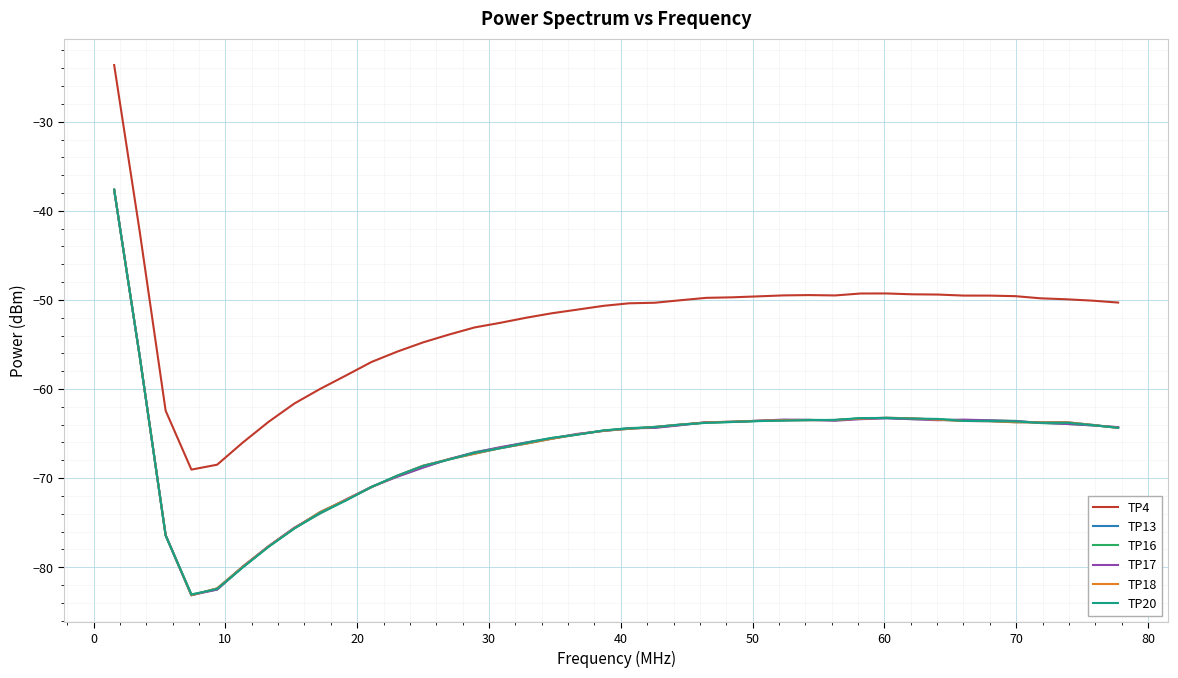

What is the maximum value for TP4?

-23.6